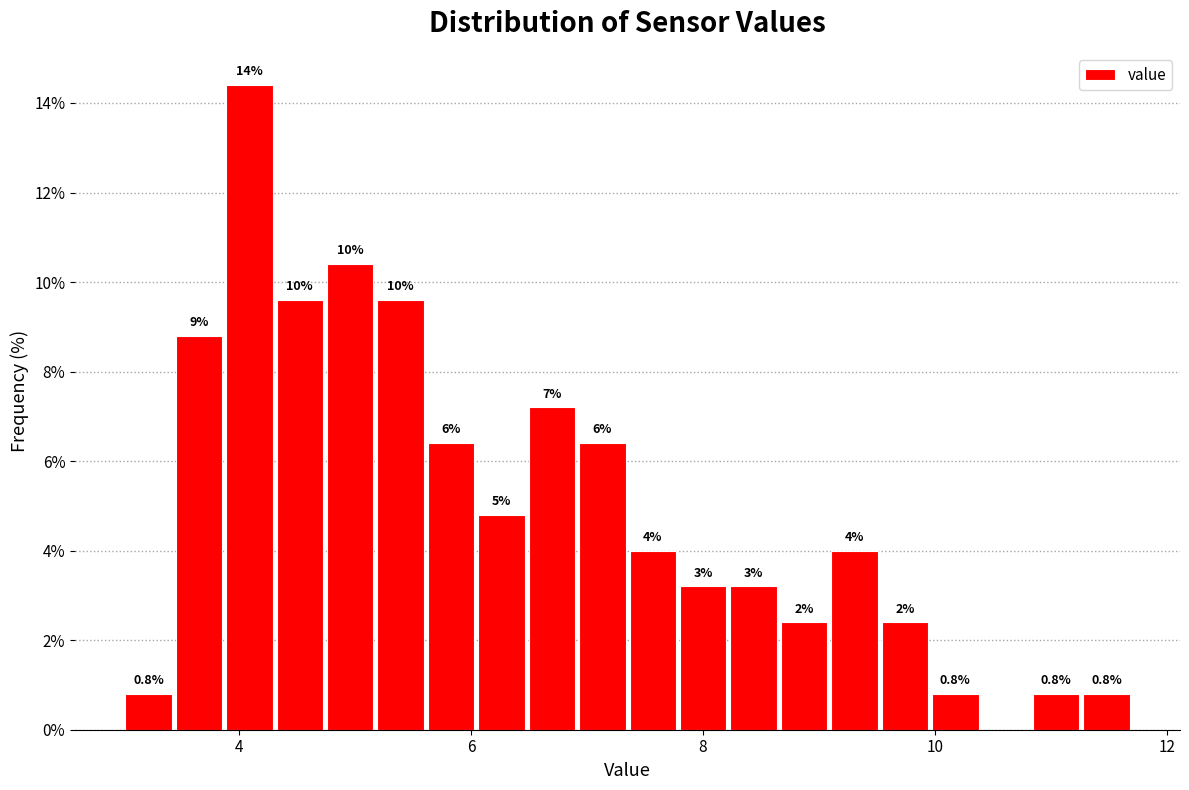

Read against the x-axis, roughly where is the centre of the tallest bar?

4.0